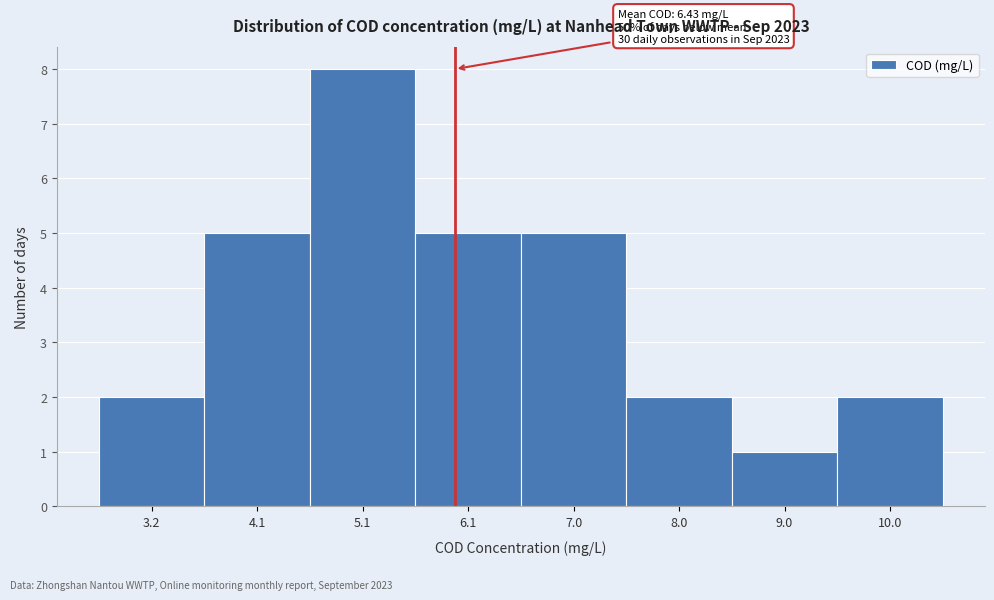

Reading left to right, extract all data points from this chart.

2	5	8	5	5	2	1	2